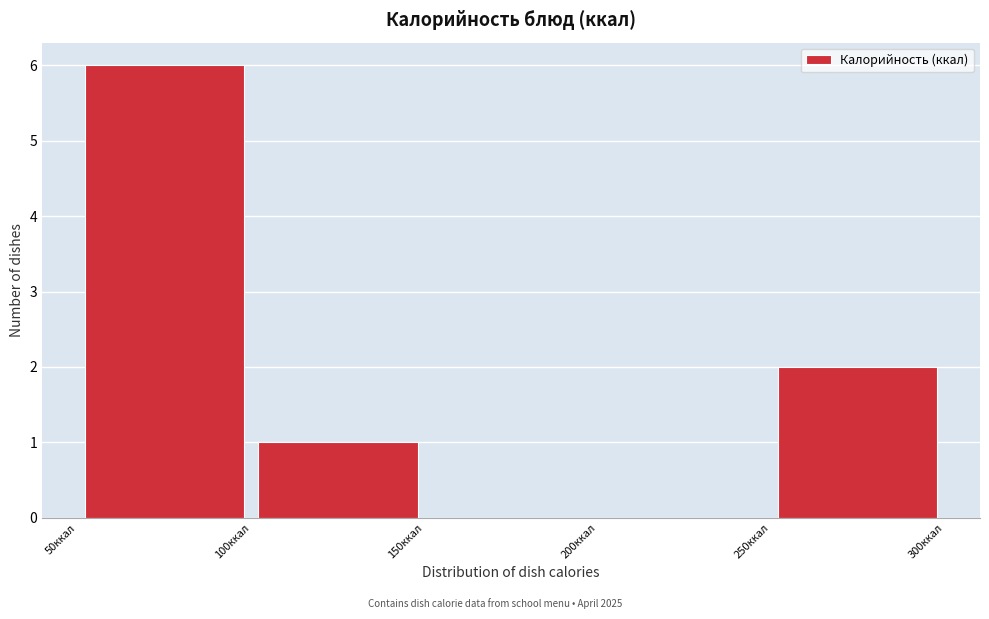

Reading left to right, list every bar in this chart as the range it spans on the x-axis followed by its height. The values are not printed on the chart, so give them approximately, as read against the axis.

50 to 100: 6
100 to 150: 1
150 to 200: 0
200 to 250: 0
250 to 300: 2